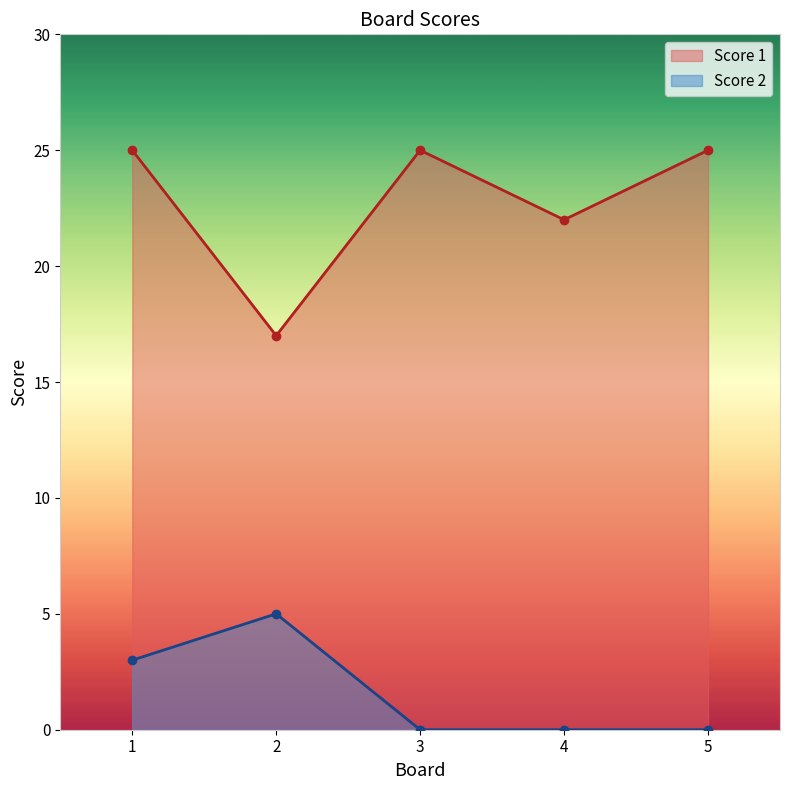

Reading left to right, what are all the values shown in this chart?

Score 1: 25	17	25	22	25
Score 2: 3	5	0	0	0